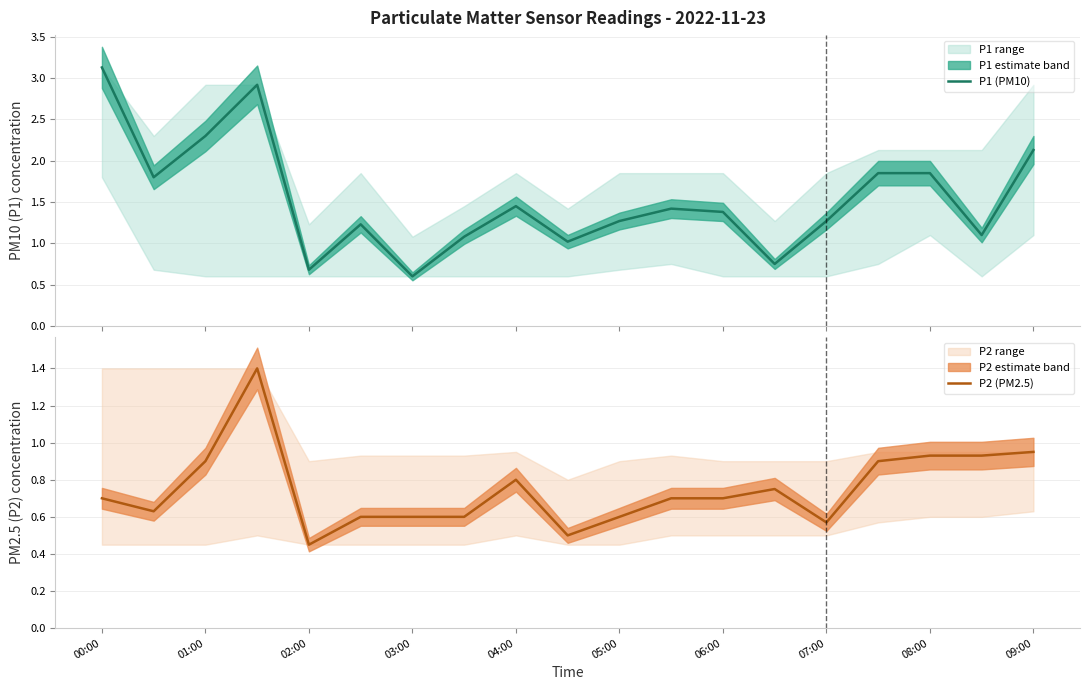

Reading left to right, what are all the values shown in this chart?

P1 (PM10): 3.1	1.8	2.3	2.9	0.7	1.2	0.6	1.1	1.4	1.0	1.3	1.4	1.4	0.8	1.3	1.9	1.9	1.1	2.1
P2 (PM2.5): 0.7	0.6	0.9	1.4	0.5	0.6	0.6	0.6	0.8	0.5	0.6	0.7	0.7	0.8	0.6	0.9	0.9	0.9	0.9